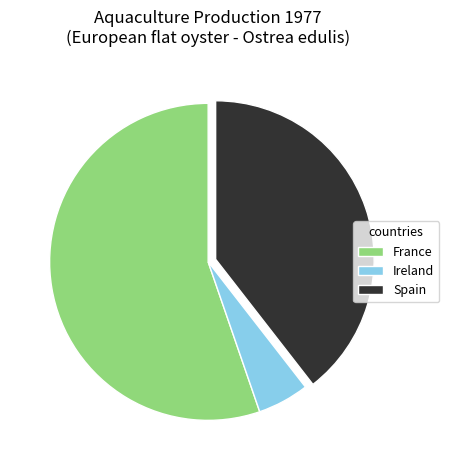

Which category has the biggest portion of the pie?

France